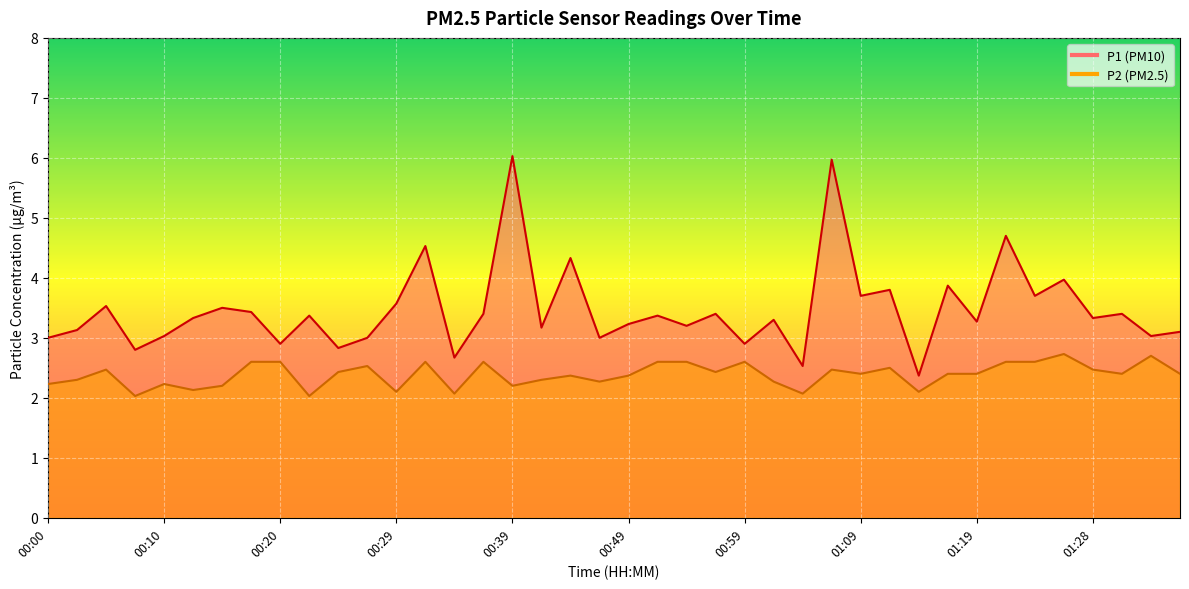

Which series has the largest total across all categories?

P1